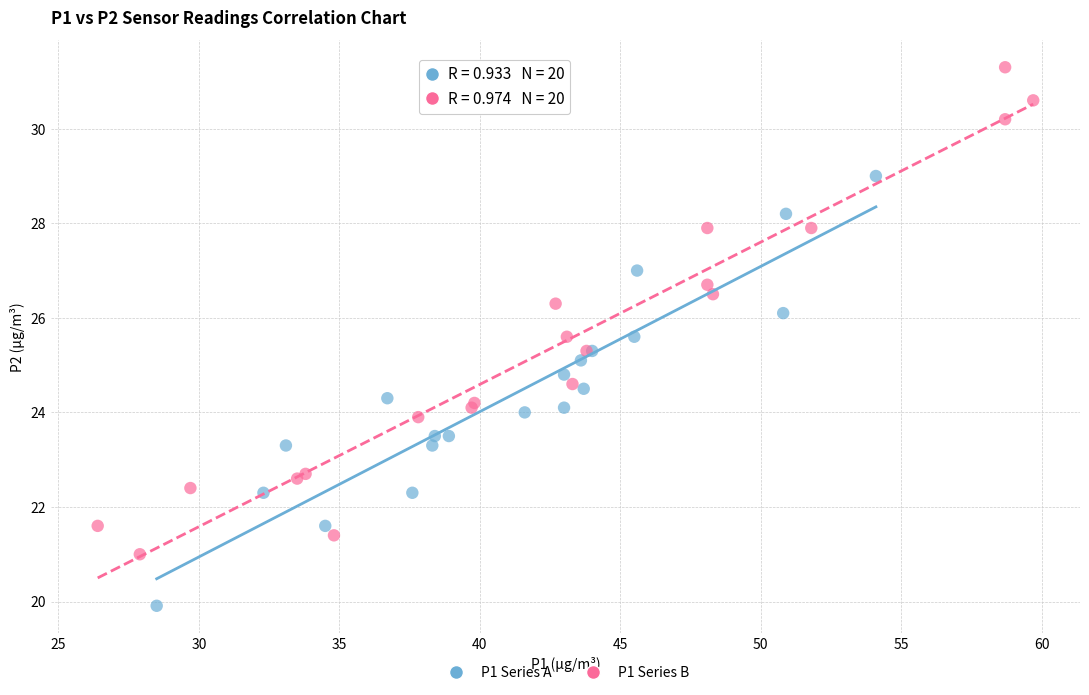

Which series contains the lowest Y value?

P1 Series A